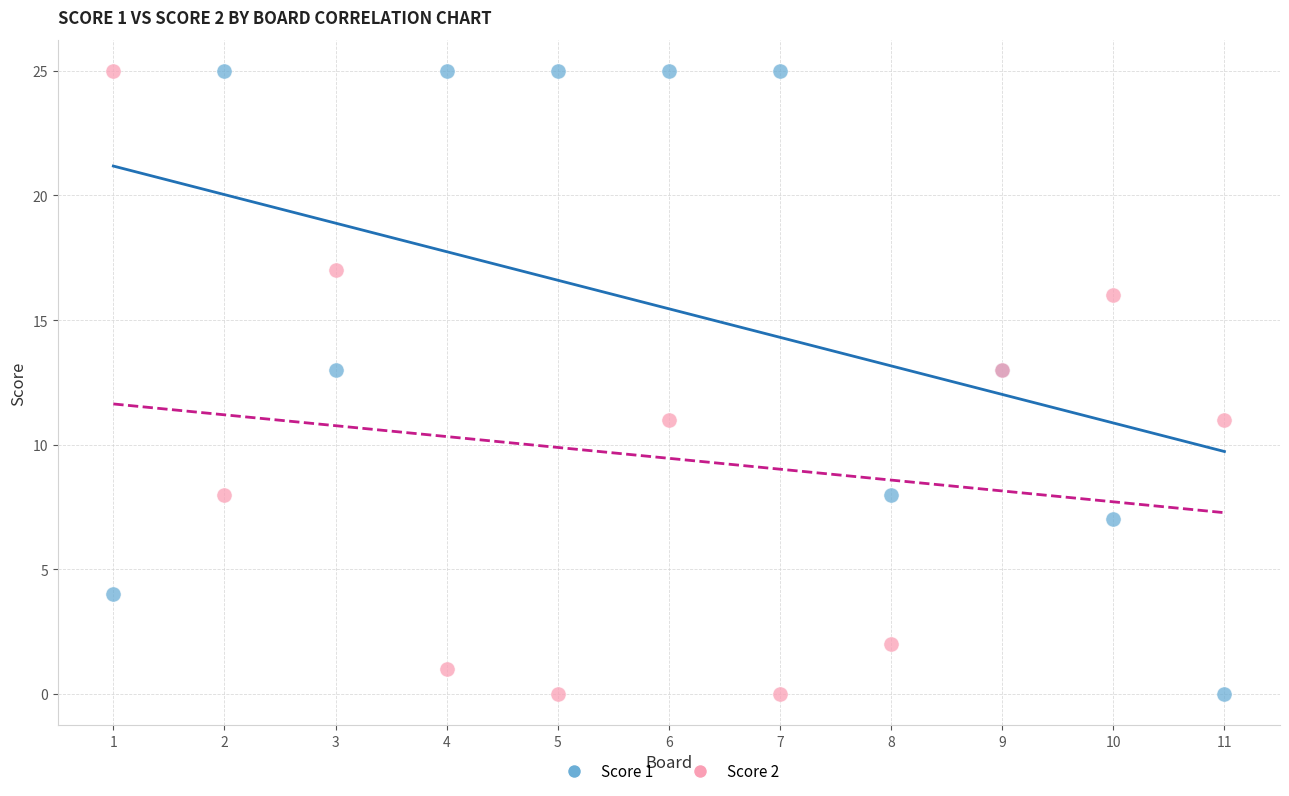

What is the X range (max minus min) for the scatter plot?

10